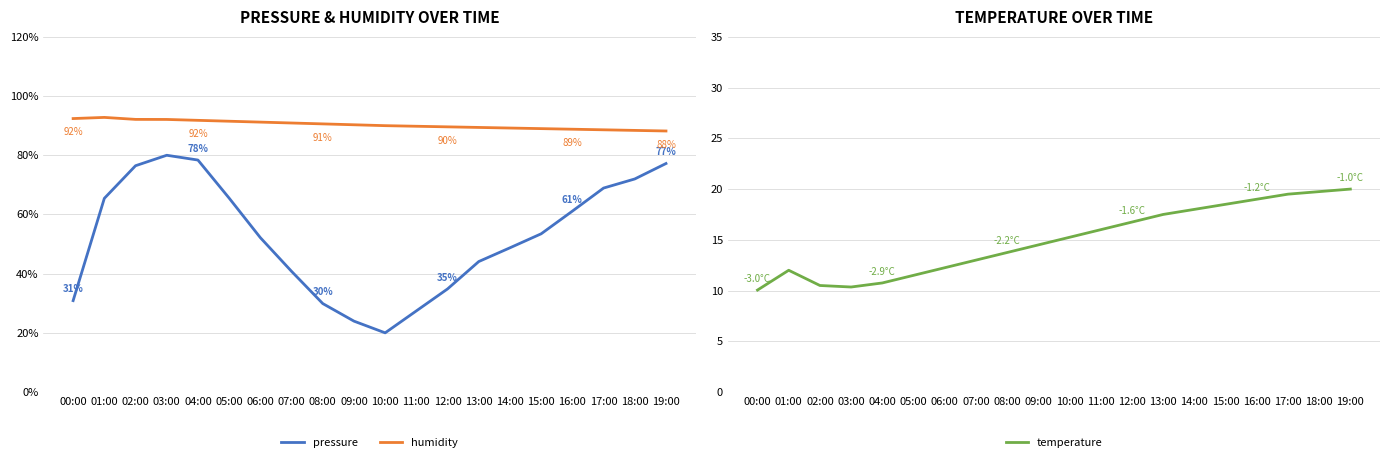

Rank the series by their maximum value, from lowest to highest.

temperature, pressure, humidity